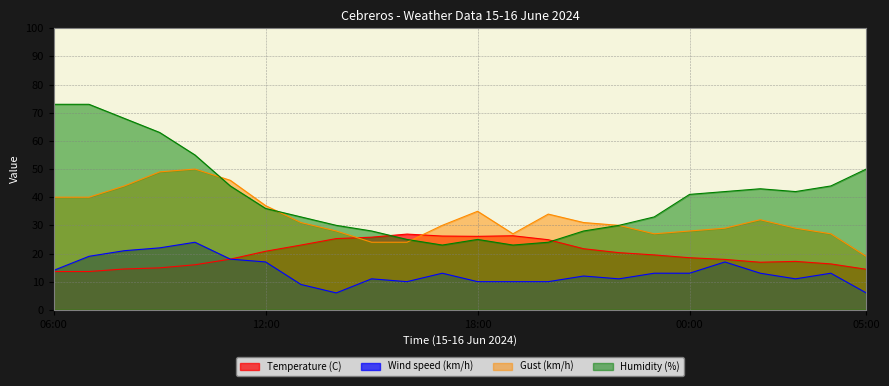

The Wind speed (km/h) series shows 1.9 at 05:00. True or false?

False